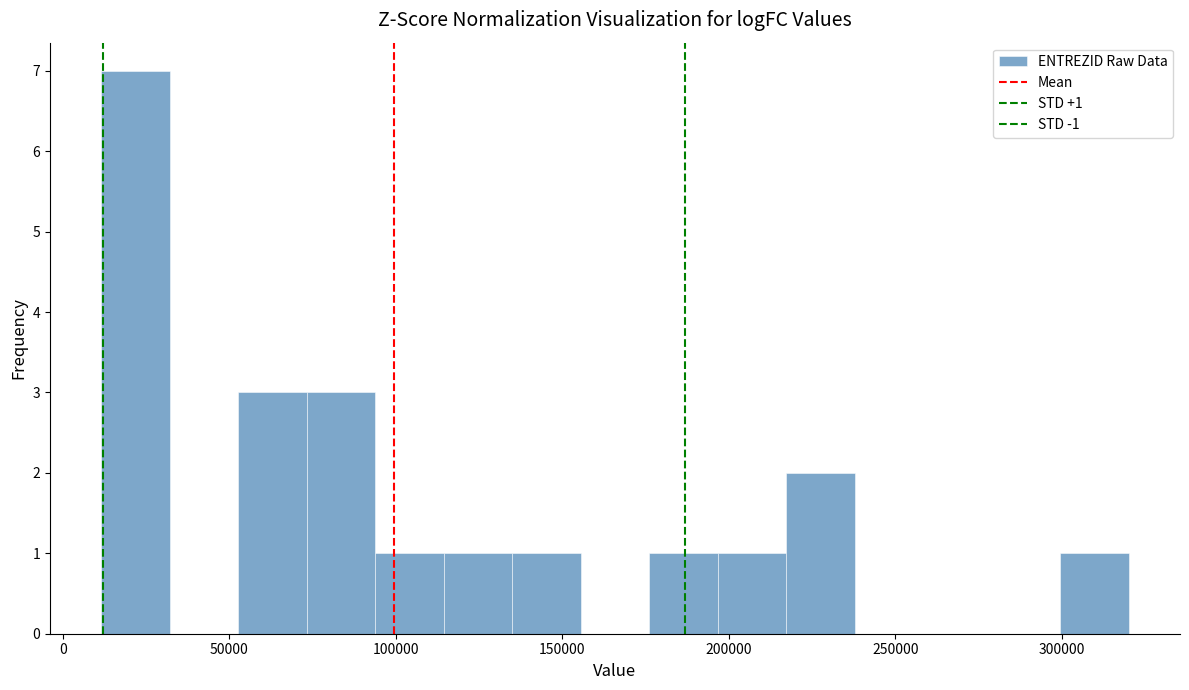

Which range on the x-axis has the tallest bar?

10000 to 30000